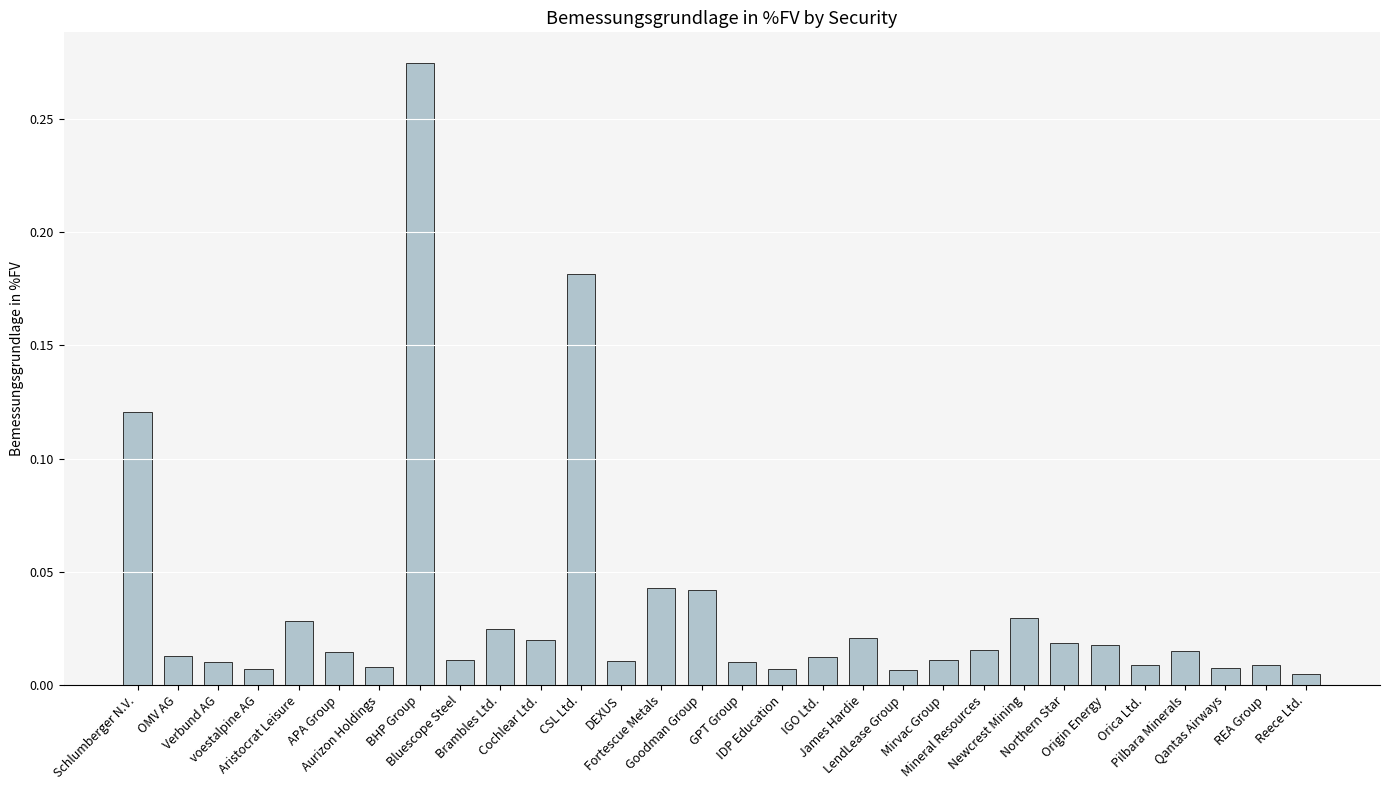

Reading left to right, what are all the values shown in this chart?

Schlumberger N.V.=0.1	OMV AG=0.0	Verbund AG=0.0	voestalpine AG=0.0	Aristocrat Leisure=0.0	APA Group=0.0	Aurizon Holdings=0.0	BHP Group=0.3	Bluescope Steel=0.0	Brambles Ltd.=0.0	Cochlear Ltd.=0.0	CSL Ltd.=0.2	DEXUS=0.0	Fortescue Metals=0.0	Goodman Group=0.0	GPT Group=0.0	IDP Education=0.0	IGO Ltd.=0.0	James Hardie=0.0	LendLease Group=0.0	Mirvac Group=0.0	Mineral Resources=0.0	Newcrest Mining=0.0	Northern Star=0.0	Origin Energy=0.0	Orica Ltd.=0.0	Pilbara Minerals=0.0	Qantas Airways=0.0	REA Group=0.0	Reece Ltd.=0.0